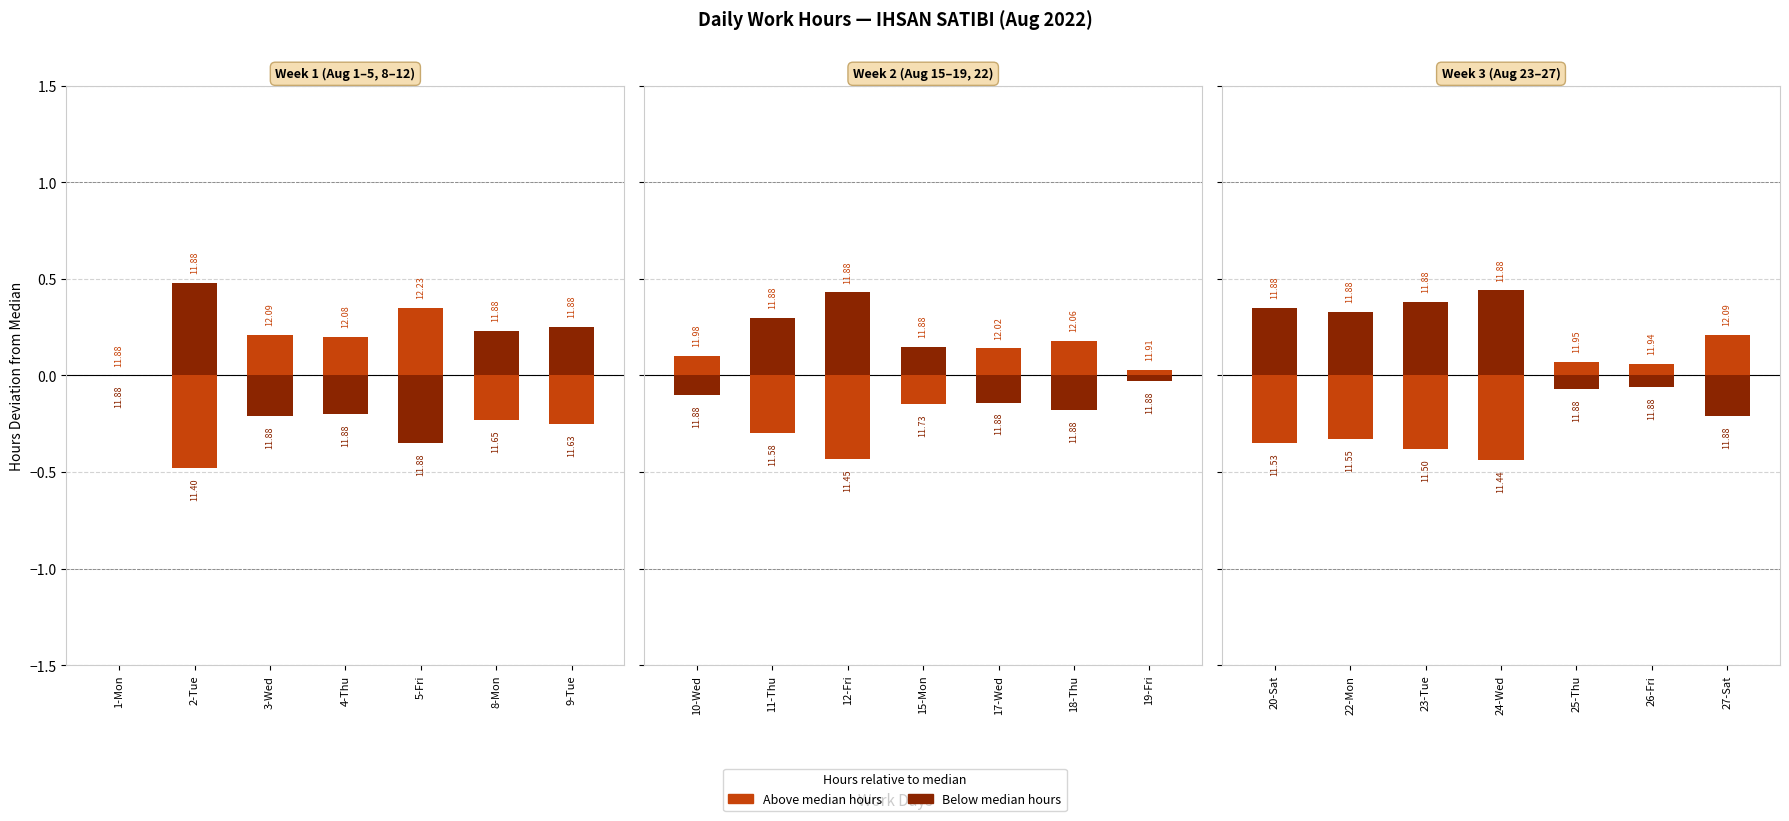

What is the difference between the second highest and second lowest values in the Below median series?

0.4